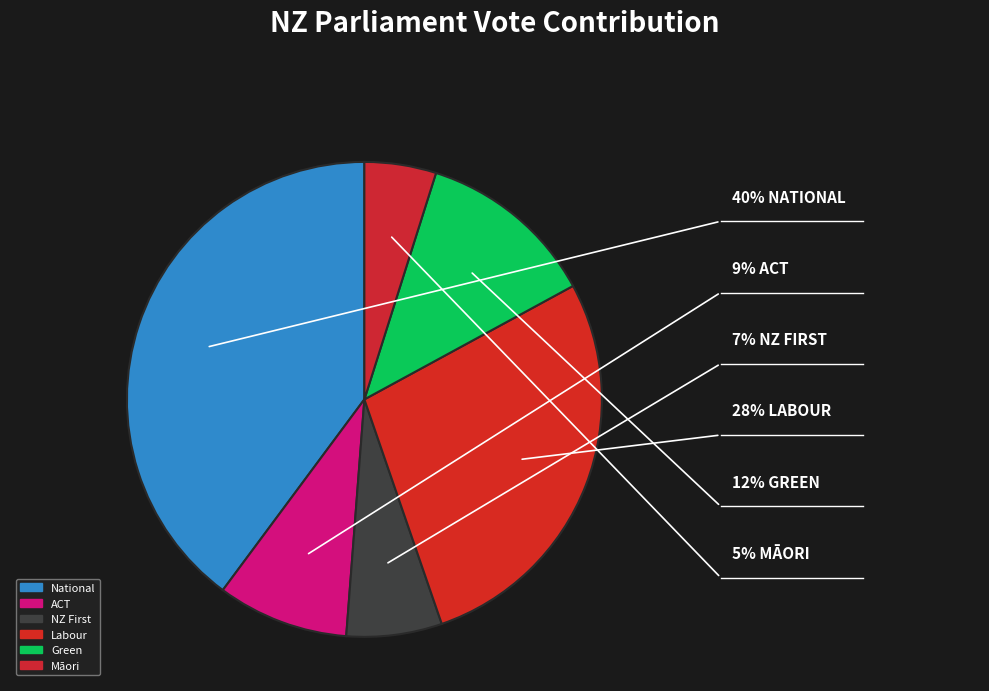

Rank the categories by value from highest to lowest.

National, Labour, Green, ACT, NZ First, Māori